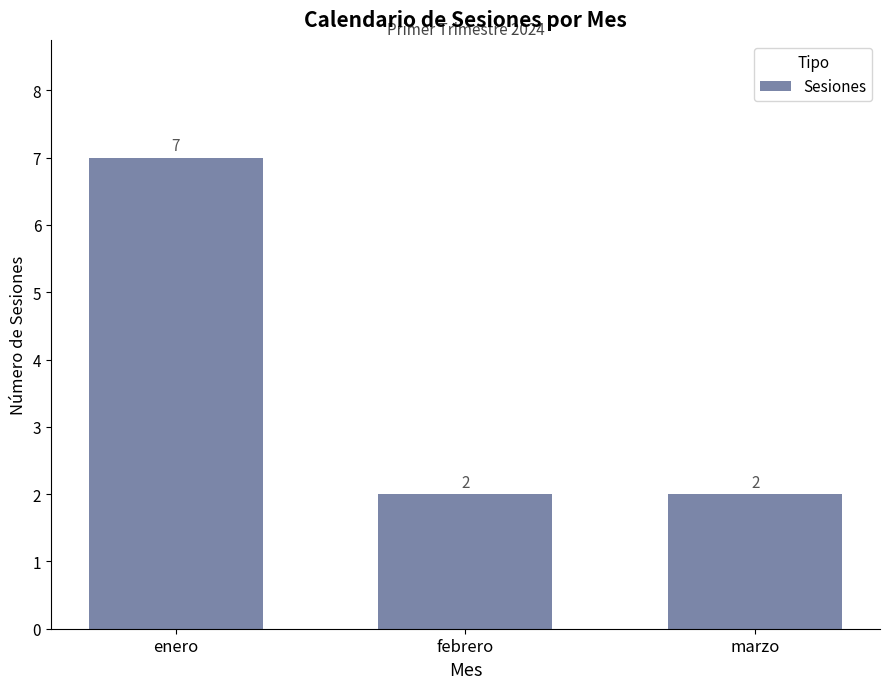

How many values are between 2 and 7?

3